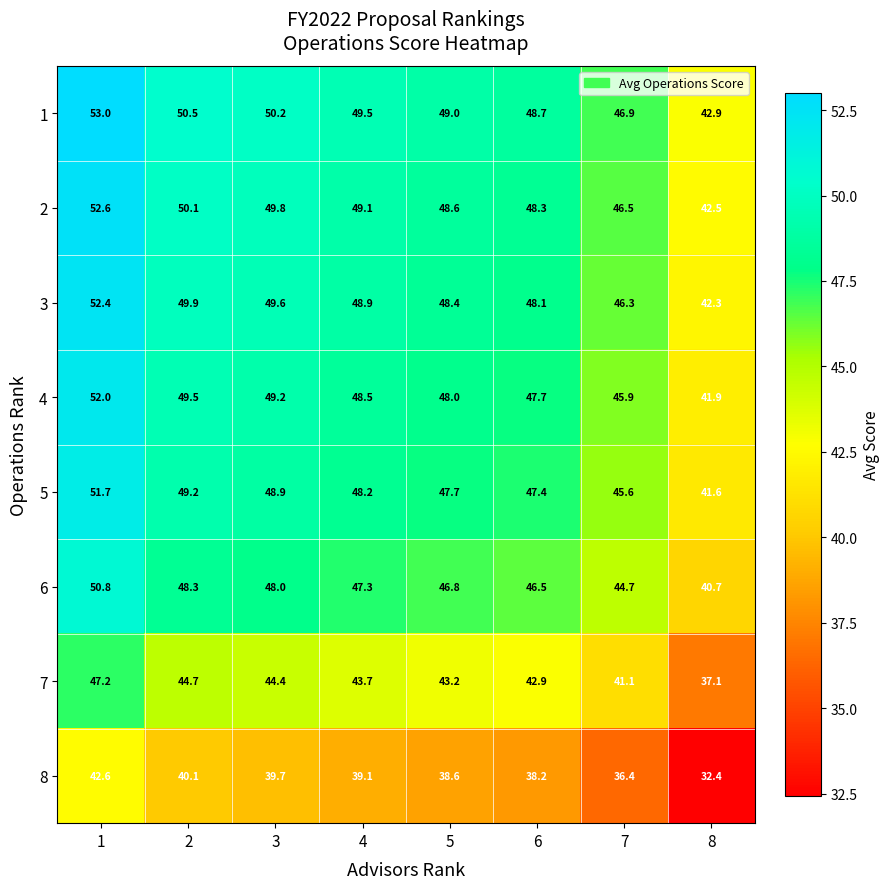

List the series in order of their peak value, lowest first.

8, 7, 6, 5, 4, 3, 2, 1